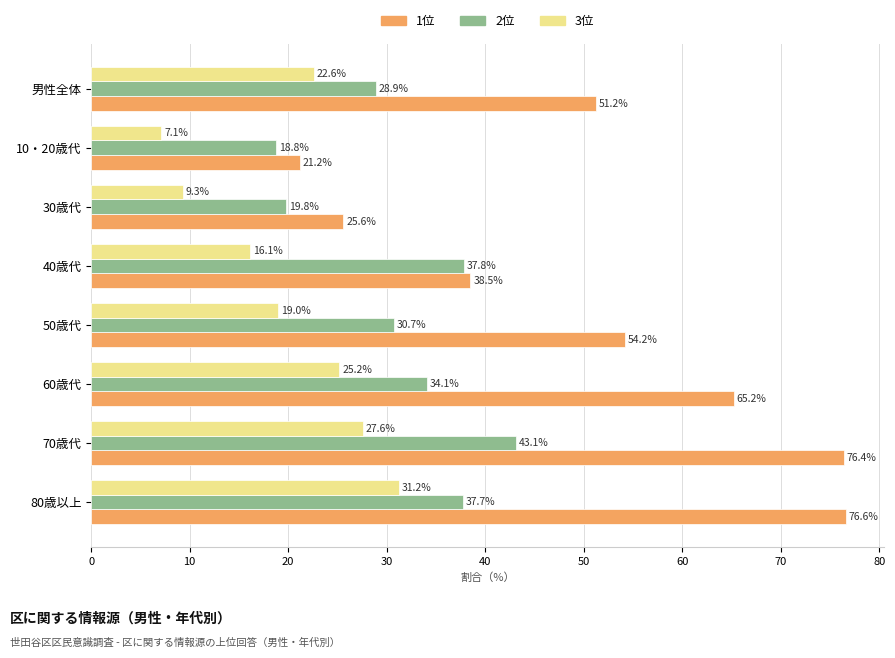

What is the sum of all 2位 values?

250.9